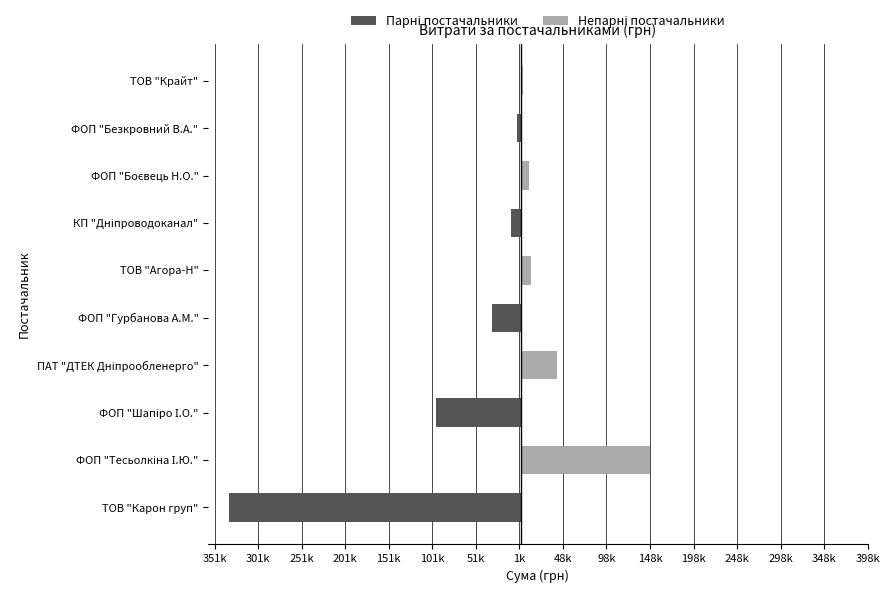

What is the sum of all Парні постачальники values?

-480250.4